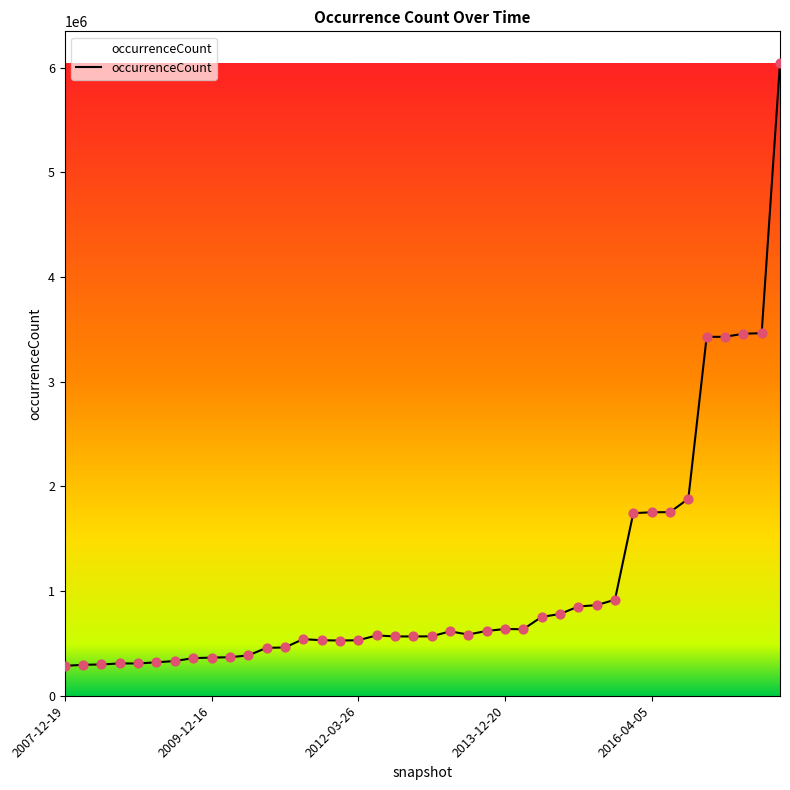

What is the difference between the maximum and minimum values?

5758794